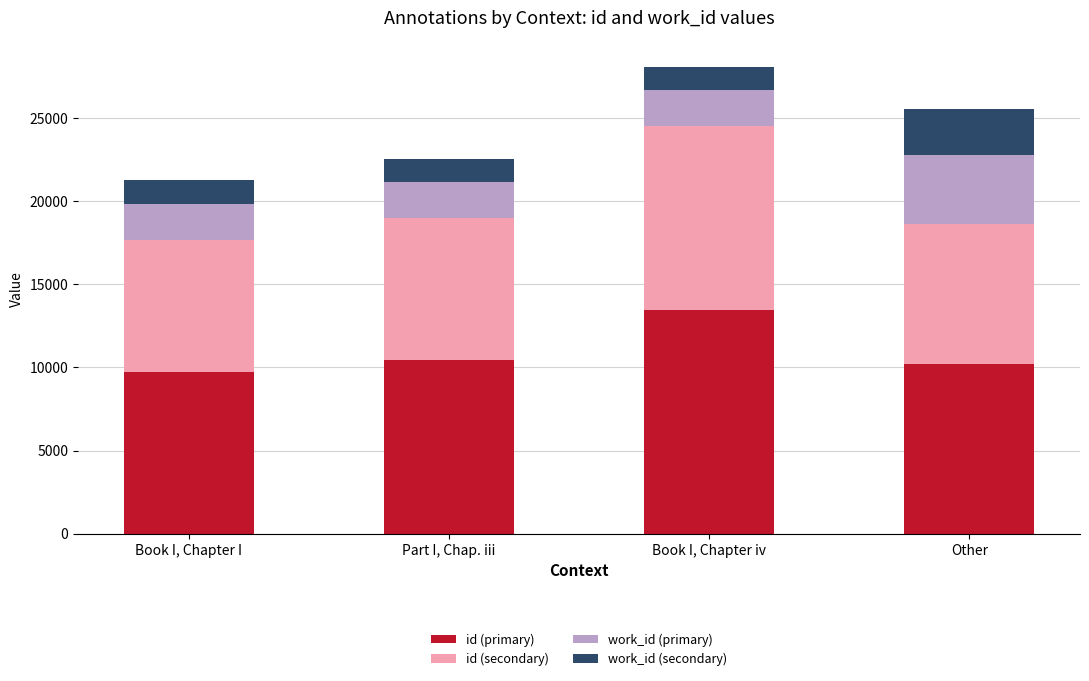

How many categories are shown in the chart?

4